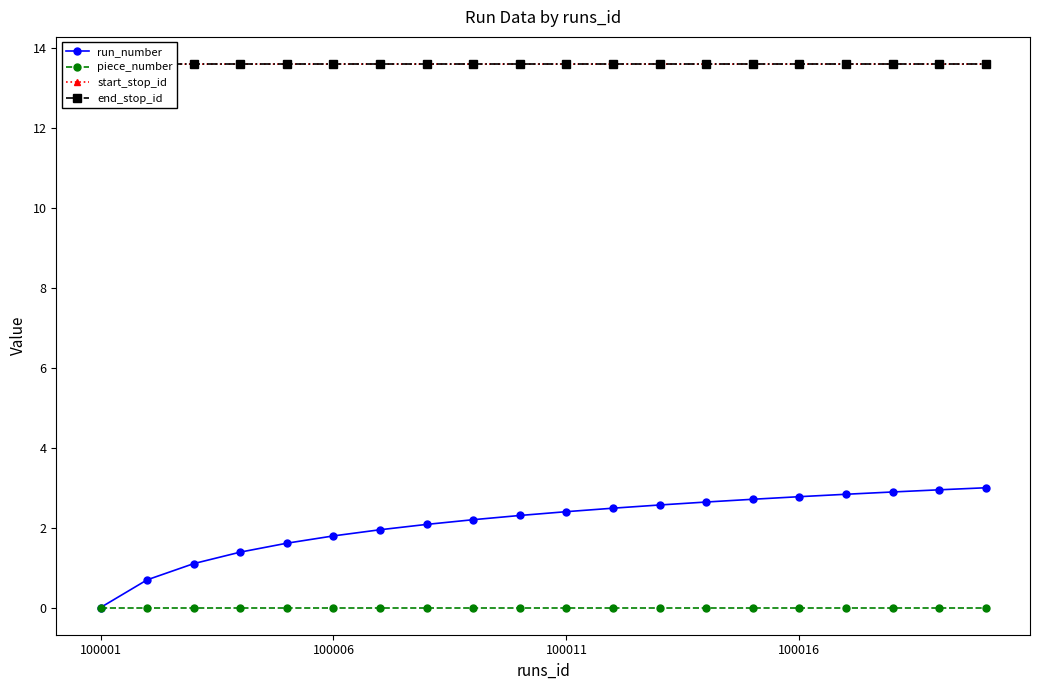

True or false: piece_number and end_stop_id cross at least once.

False